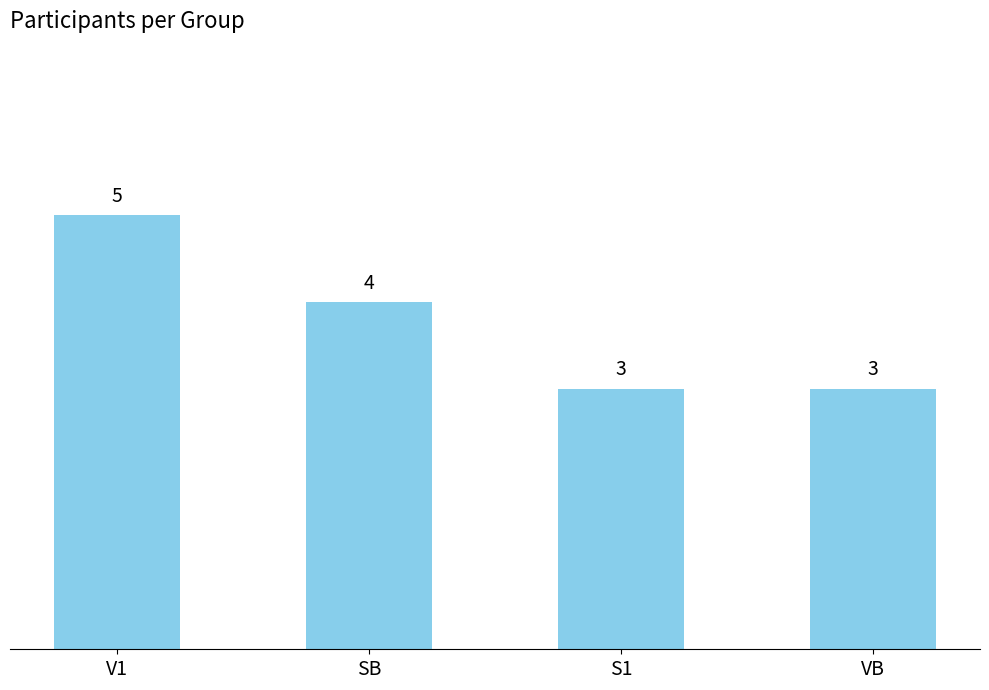

Is it true that the value at VB is 3?

True